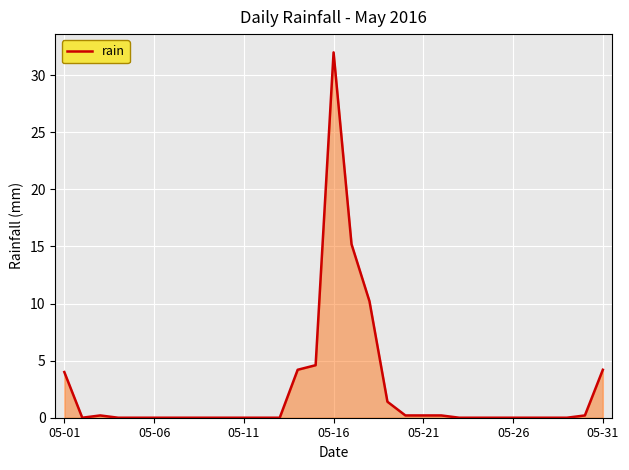

What is the greatest value displayed?

32.0